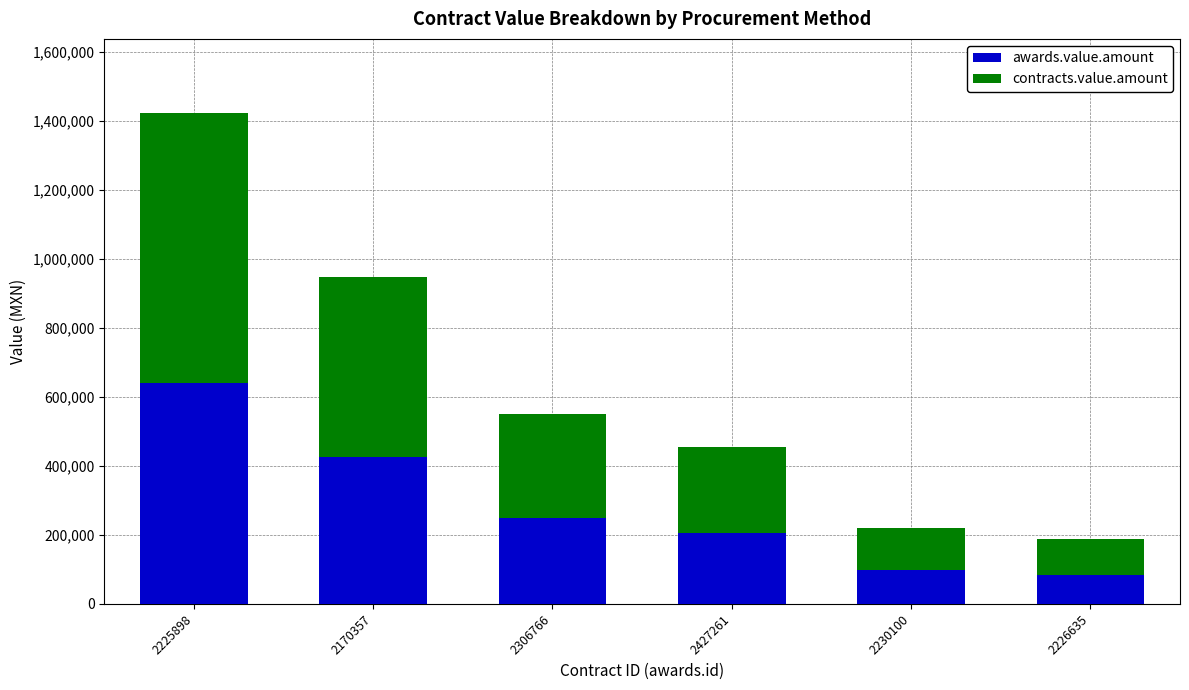

What are all the series names shown in the legend?

awards.value.amount, contracts.value.amount